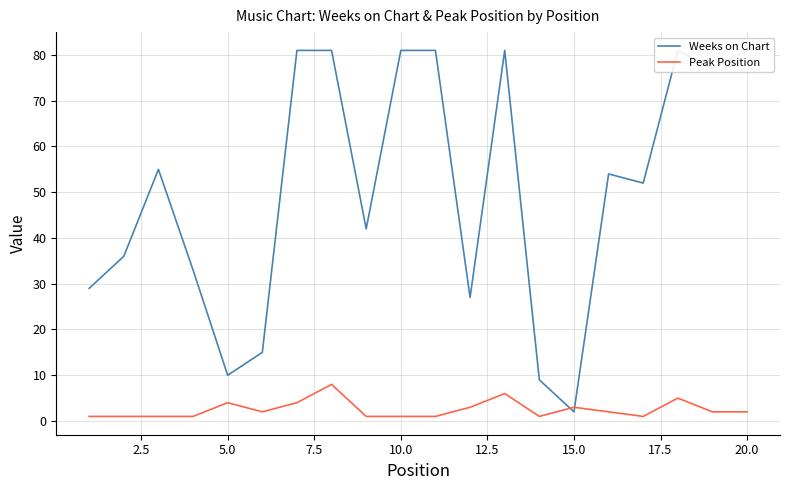

What is the sum of all Peak Position values?

50